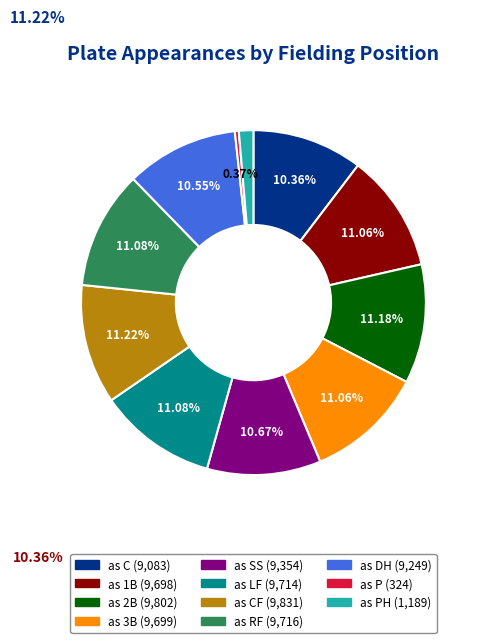

Is there any slice that represents more than half of the pie?

No